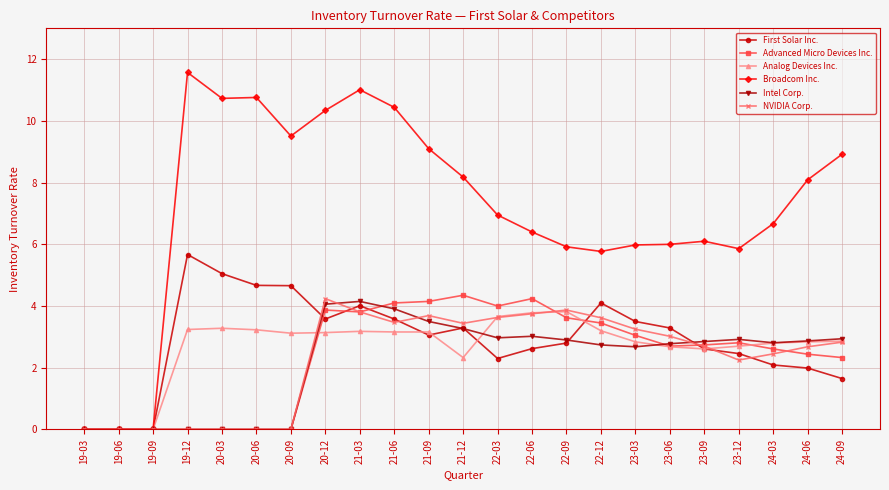

Between 19-03 and 21-12, which series saw the biggest shift?

Broadcom Inc.